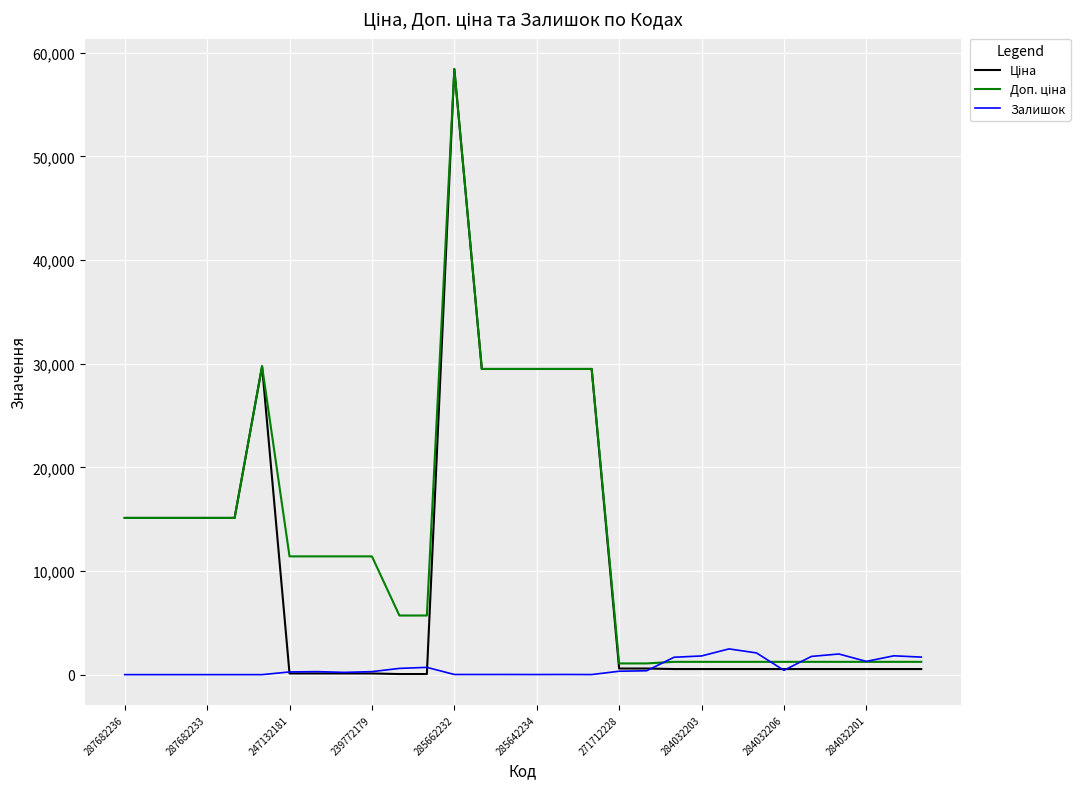

What is the maximum value shown in the chart?

58426.5